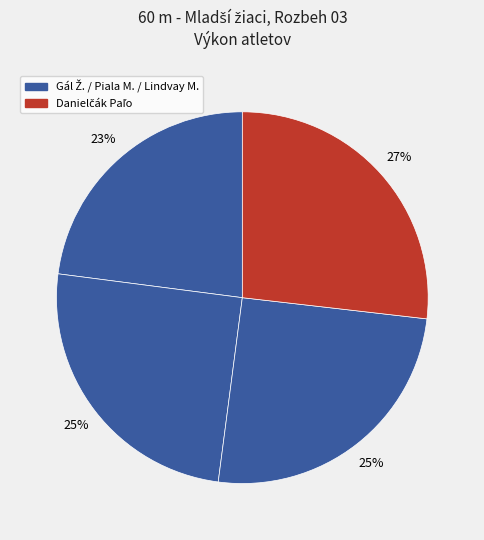

Count the number of slices in the pie.

4